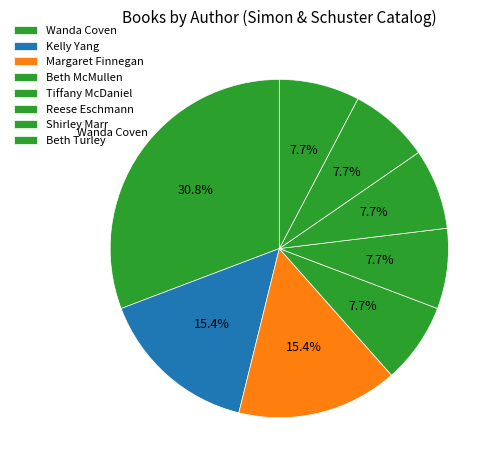

Does any single category account for the majority?

No